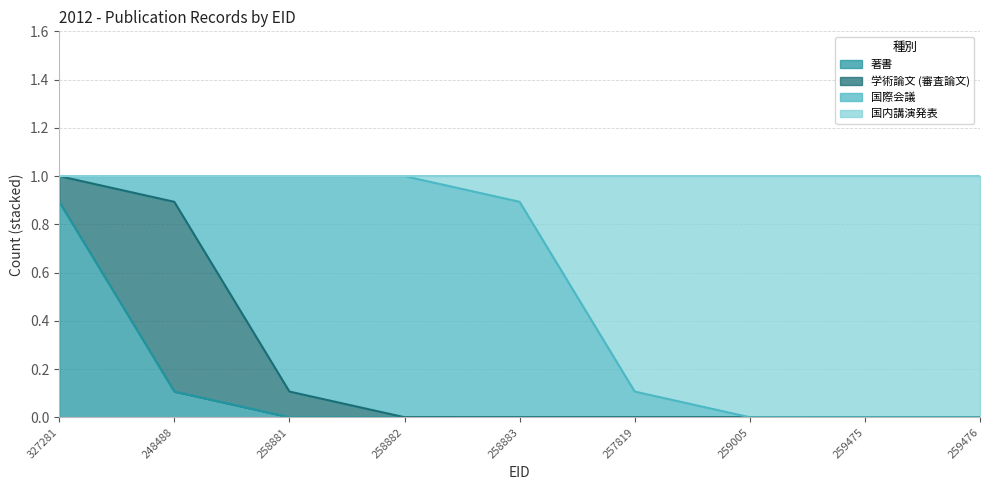

What is the difference between the 著書 values at 248488 and 259476?

0.1